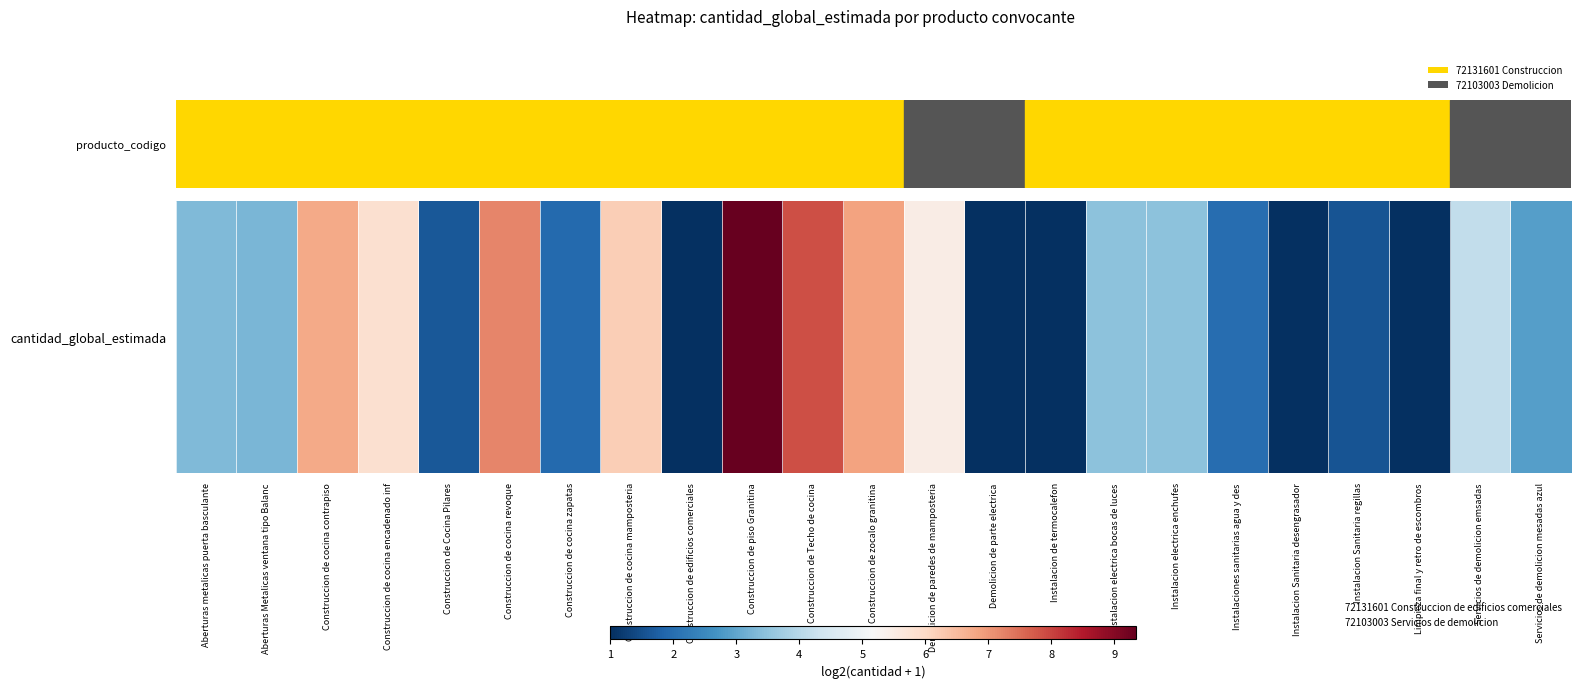

Which category has the lowest value across all series?

Construccion de edificios comerciales